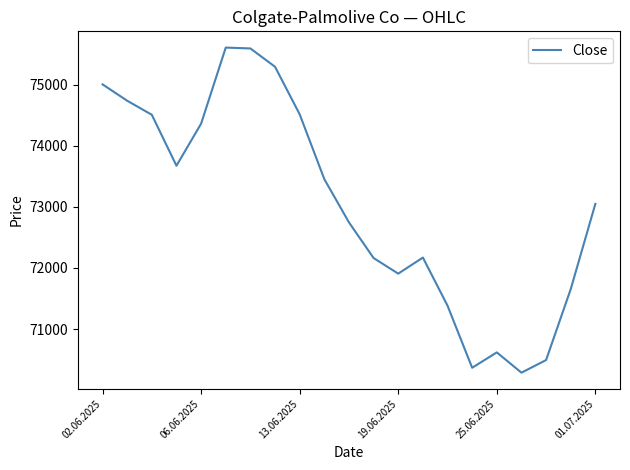

What is the minimum value shown in the chart?

70286